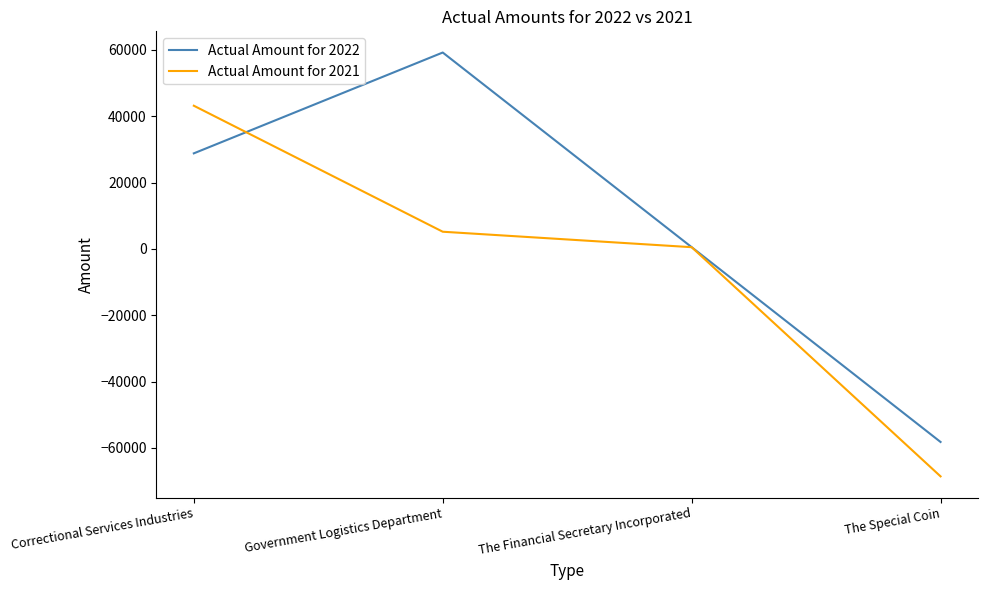

Reading left to right, transcribe all the data shown in this chart.

Actual Amount for 2022: Correctional Services Industries=28825	Government Logistics Department=59231	The Financial Secretary Incorporated=534	The Special Coin=-58219
Actual Amount for 2021: Correctional Services Industries=43188	Government Logistics Department=5188	The Financial Secretary Incorporated=524	The Special Coin=-68591